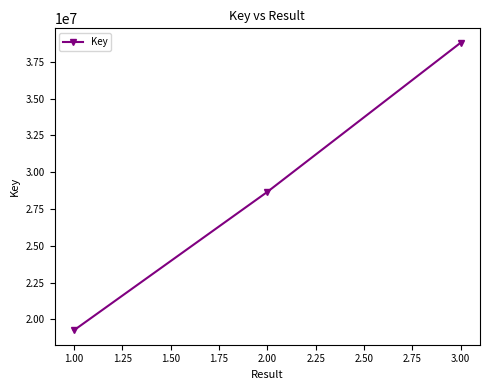

What is the difference between the values at 2.00 and 1.00?

9396914